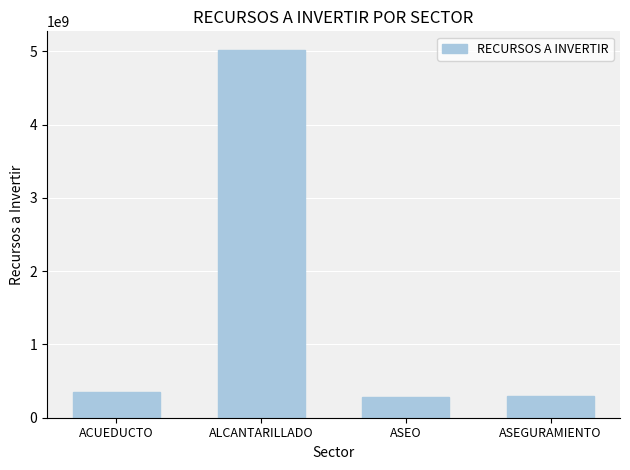

At which label is the value closest to 2655906485?

ACUEDUCTO